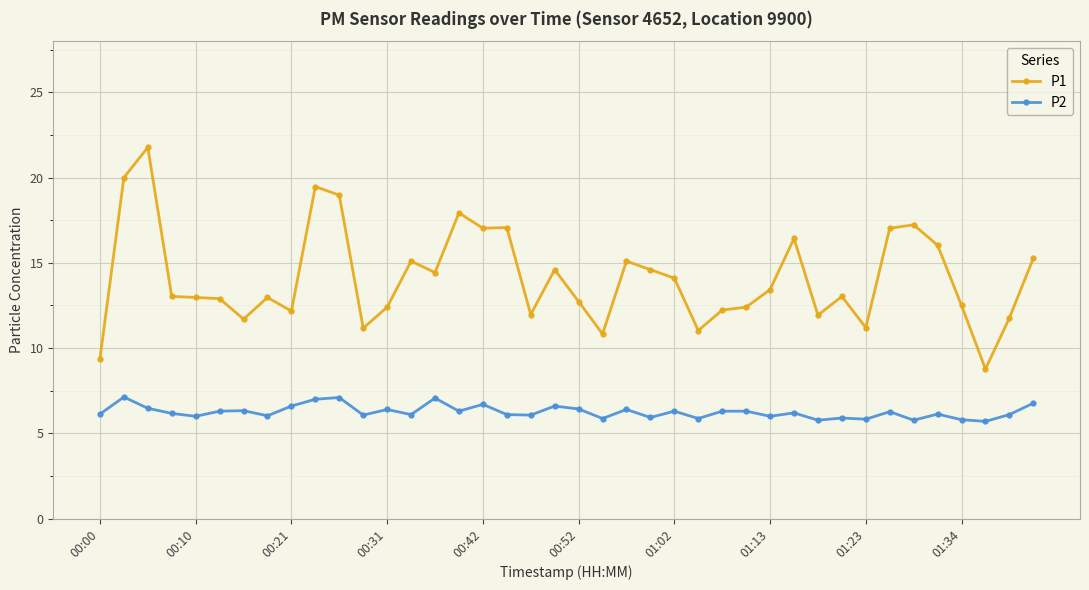

What is the difference between the second highest and second lowest values in the P1 series?

10.6